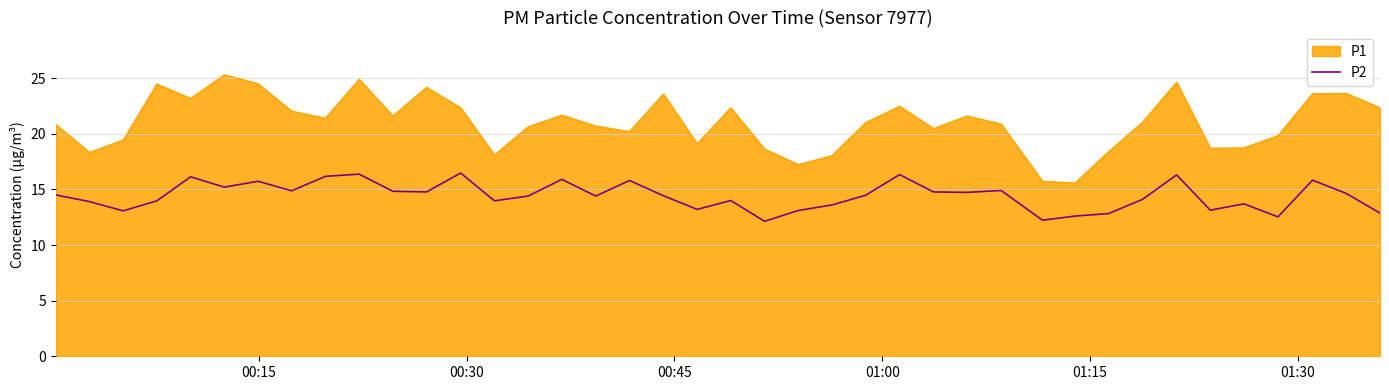

True or false: P2 and P1 cross at least once.

False